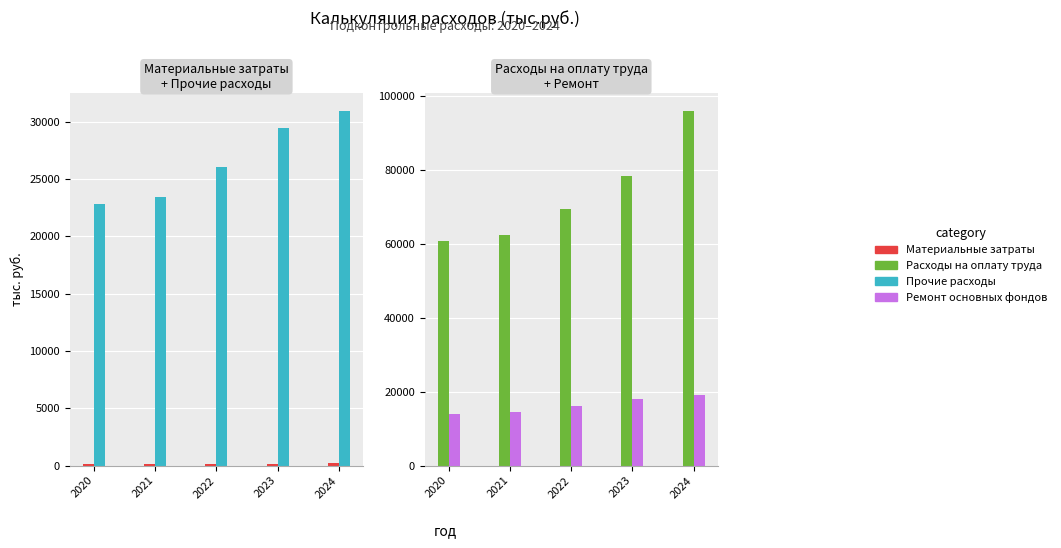

What is the sum of the Расходы на оплату труда values at 2022 and 2020?

129795.6